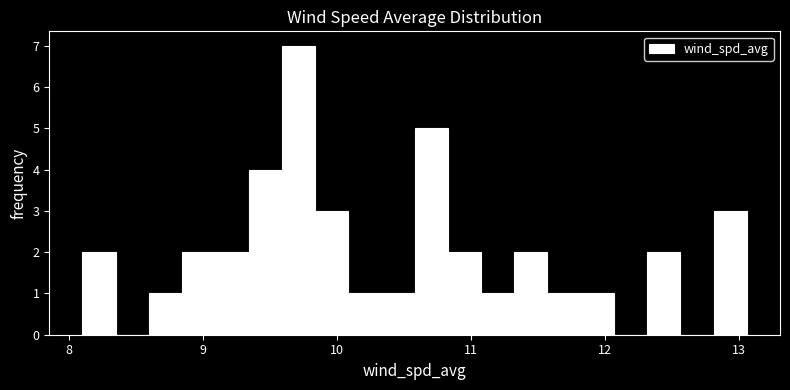

Around what value on the x-axis is the tallest bar? Give the approximate position of its centre, as read against the axis.

9.7